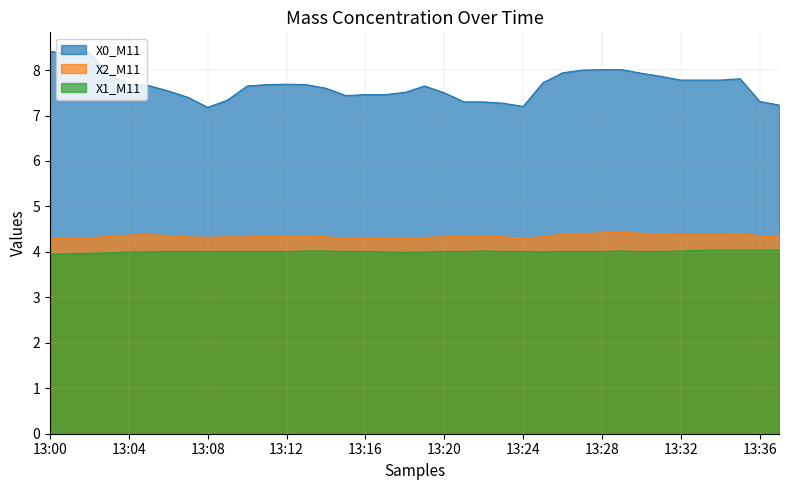

Does the chart display data point markers on the line(s)?

No